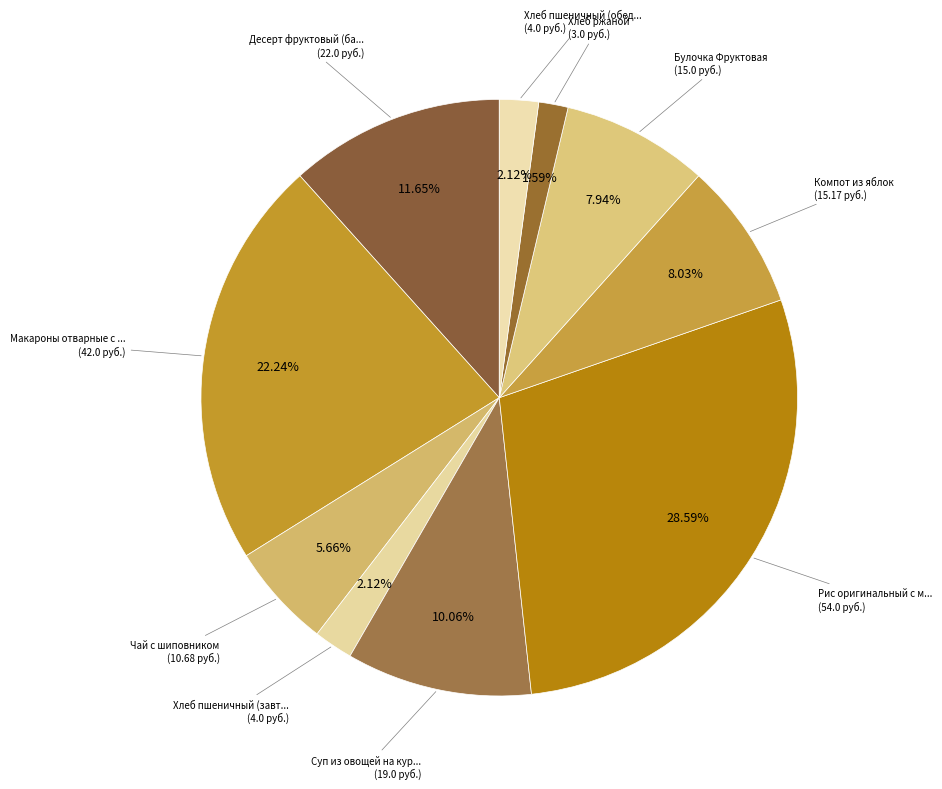

Count the number of slices in the pie.

10